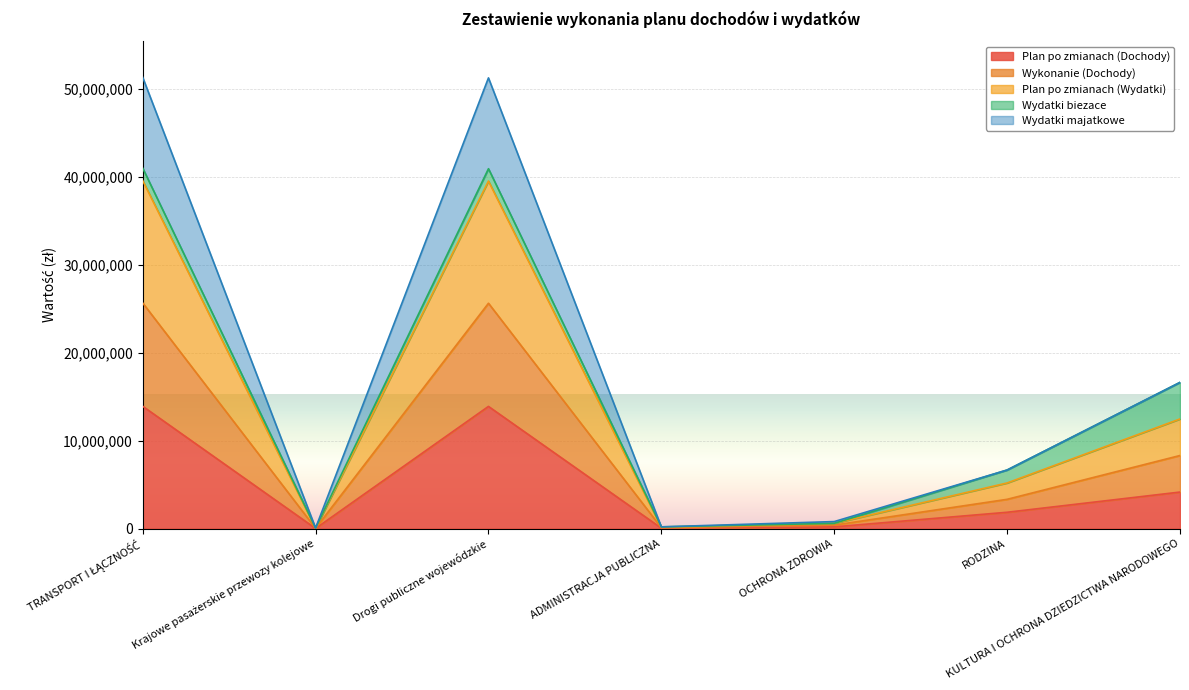

What is the highest value of the Plan po zmianach (Dochody) series?

13903086